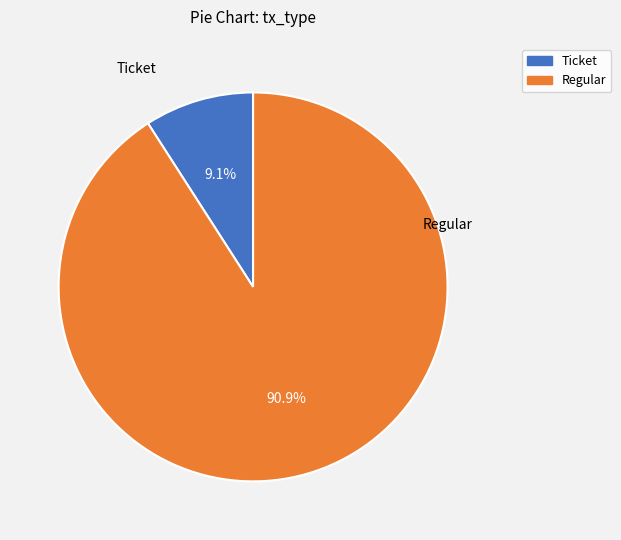

To the nearest percent, what is the difference between the largest and smallest slice percentages?

82%